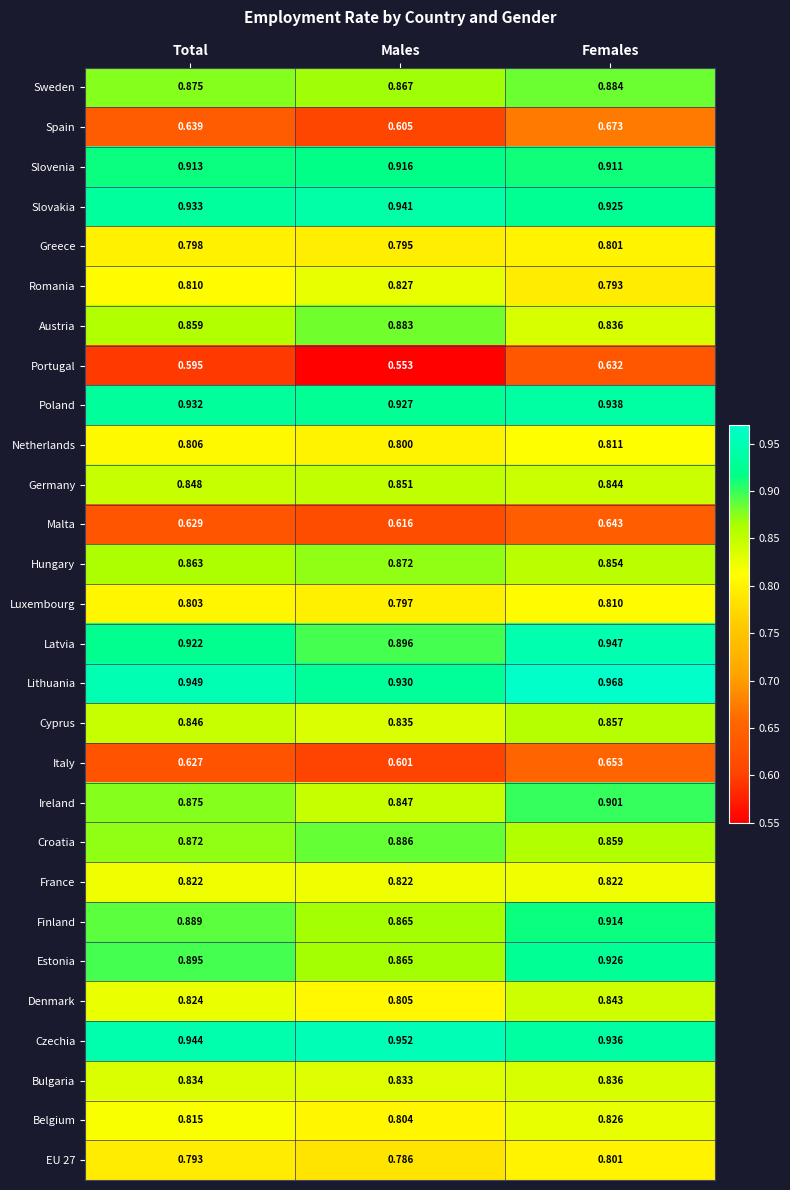

At how many categories does at least one series exceed 0?

3